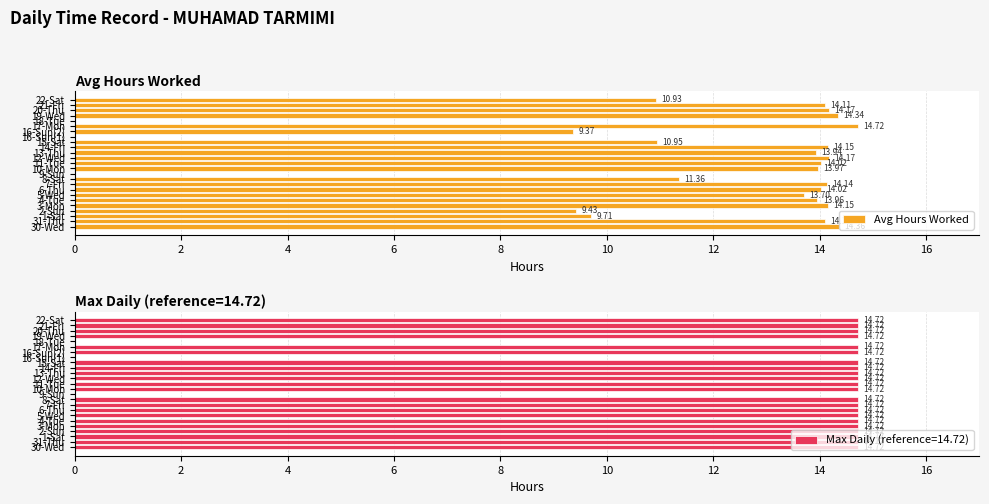

Between 18-Tue and 5-Wed, which is larger?

5-Wed